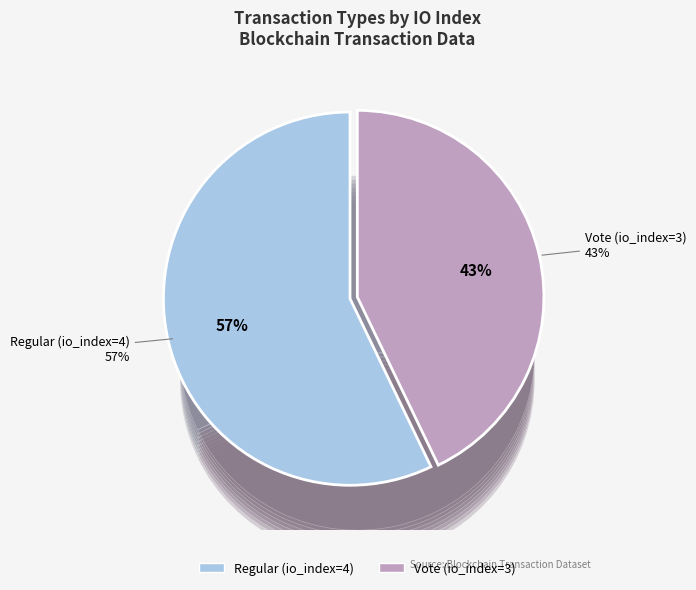

Is the sum of Vote (io_index=3) and Regular (io_index=4) greater than half?

Yes